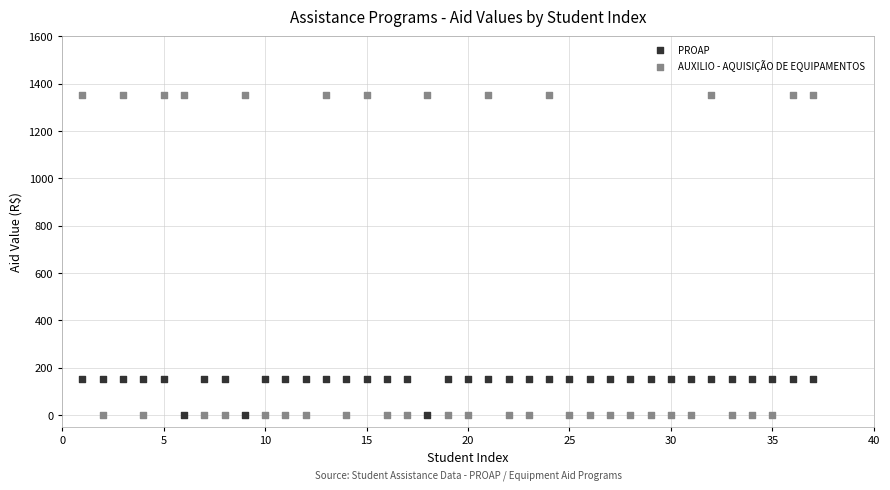

Which series has the widest spread of Y values?

AUXILIO - AQUISIÇÃO DE EQUIPAMENTOS